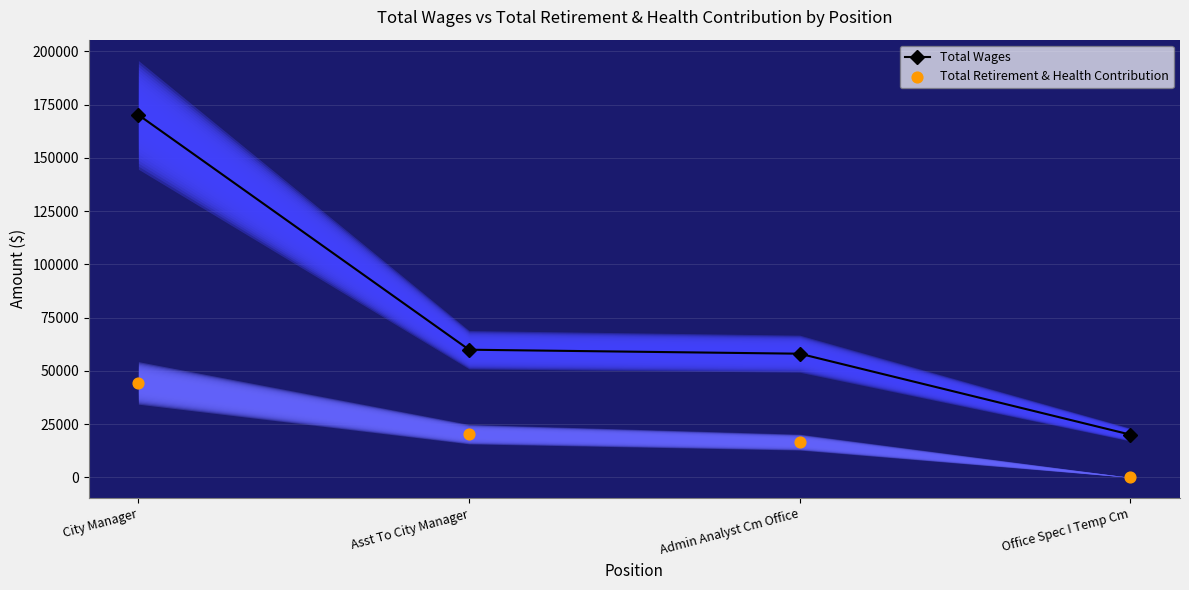

At which category is the sum across all series the highest?

City Manager